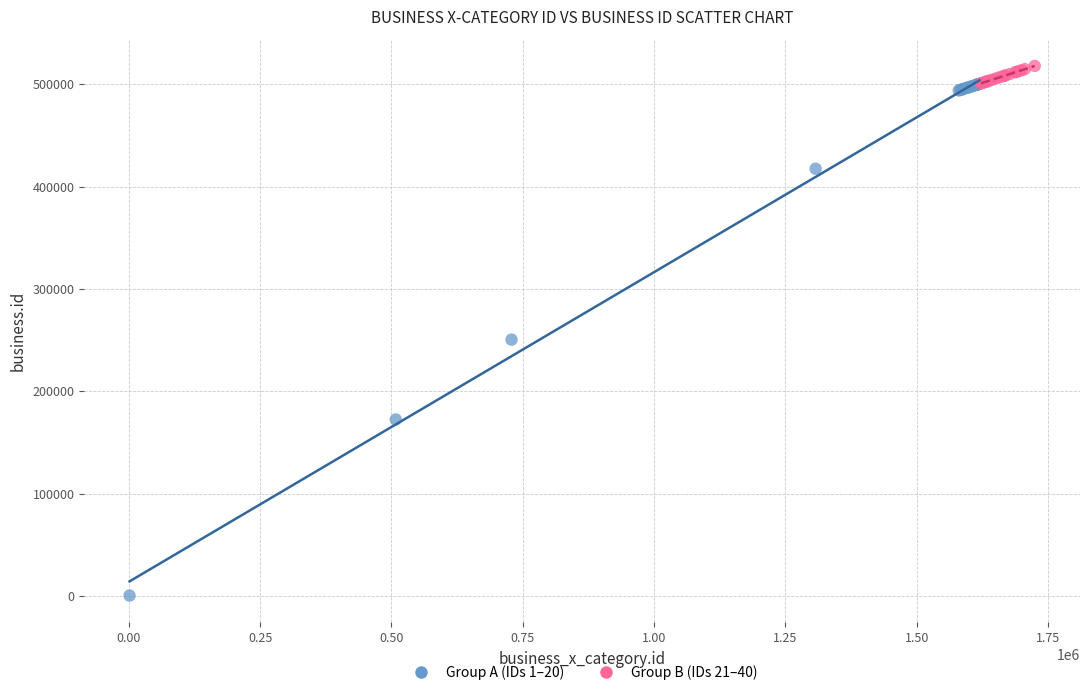

Which series reaches the minimum Y coordinate?

Group A (IDs 1–20)